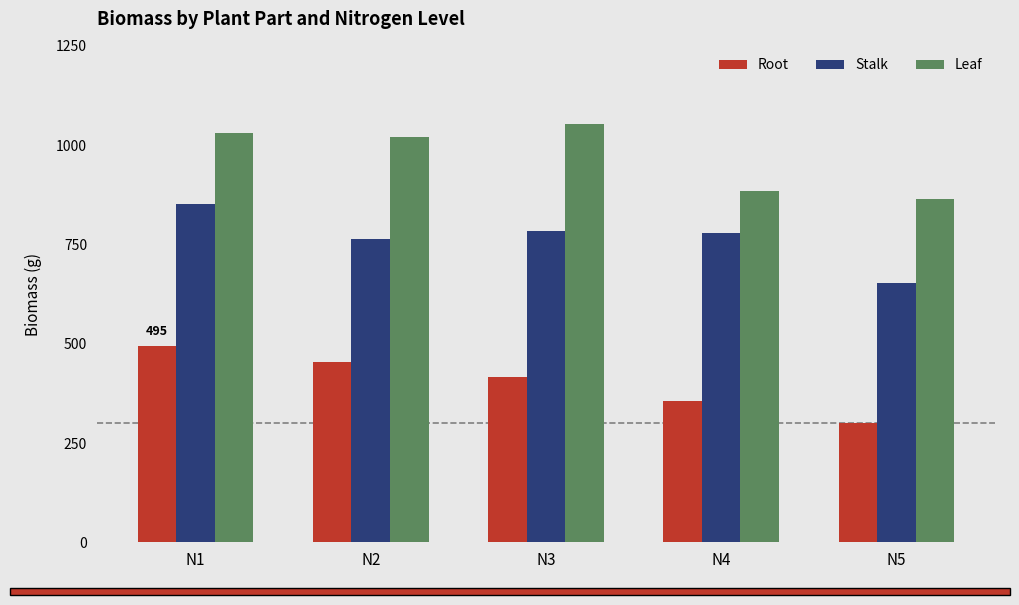

Rank the categories by Root value from lowest to highest.

N5, N4, N3, N2, N1